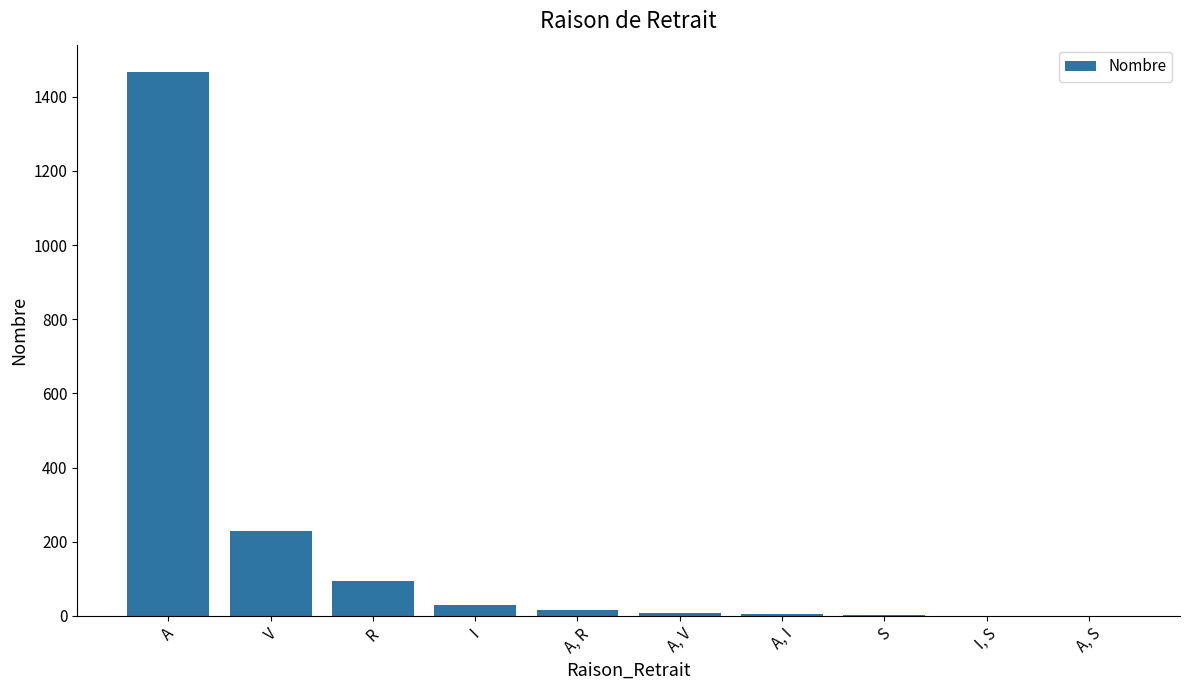

True or false: the data shows 171 at R.

False